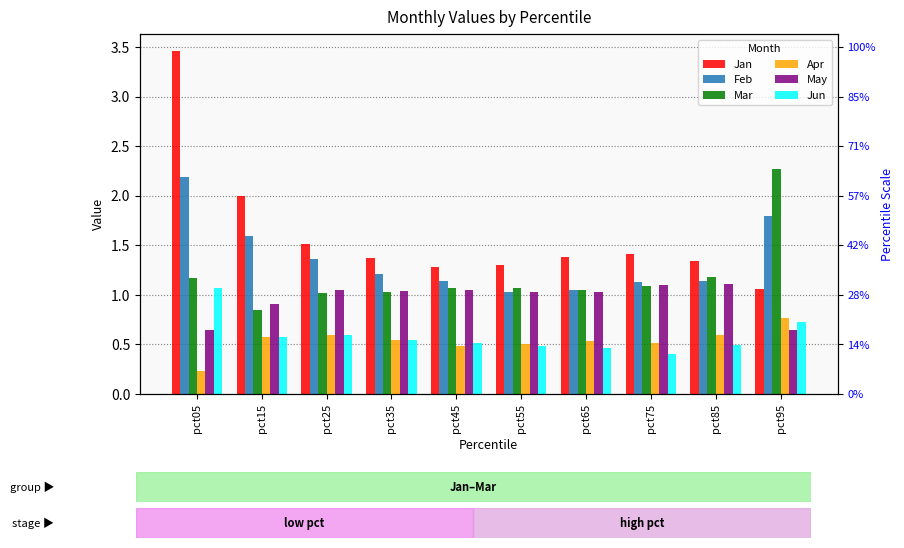

What is the difference between the second highest and second lowest values in the Mar series?

0.2